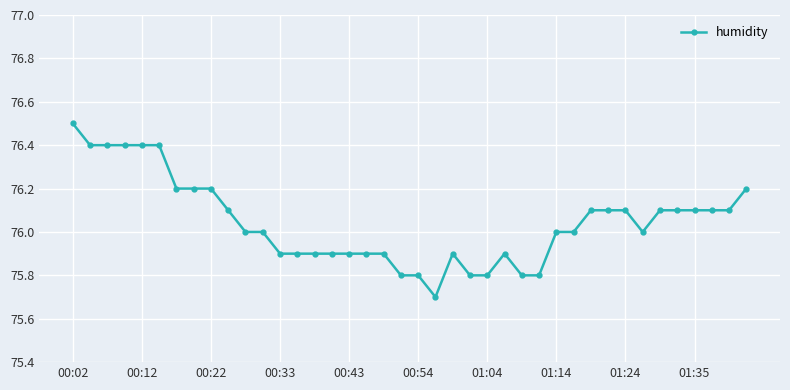

What is the smallest value displayed?

75.7